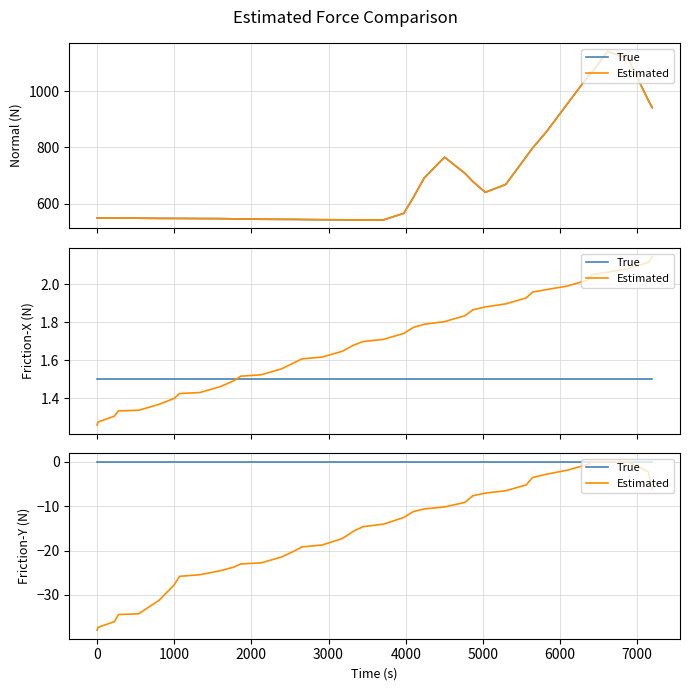

List the series in order of their overall mean, lowest first.

Estimated, True